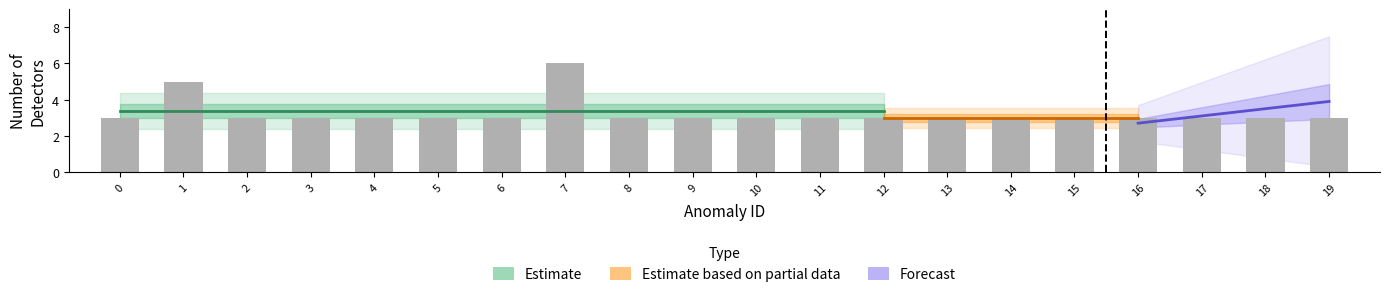

What value does the data have at 18?

3